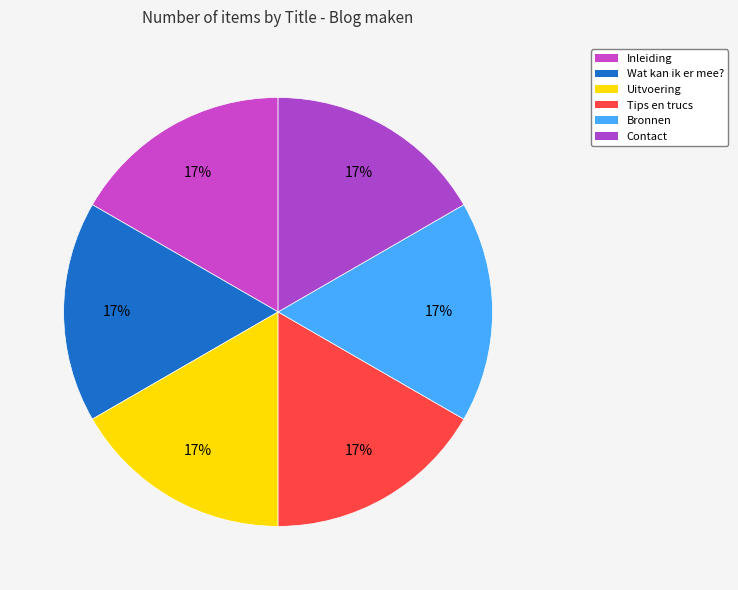

What percentage is the Wat kan ik er mee? slice, to the nearest percent?

17%